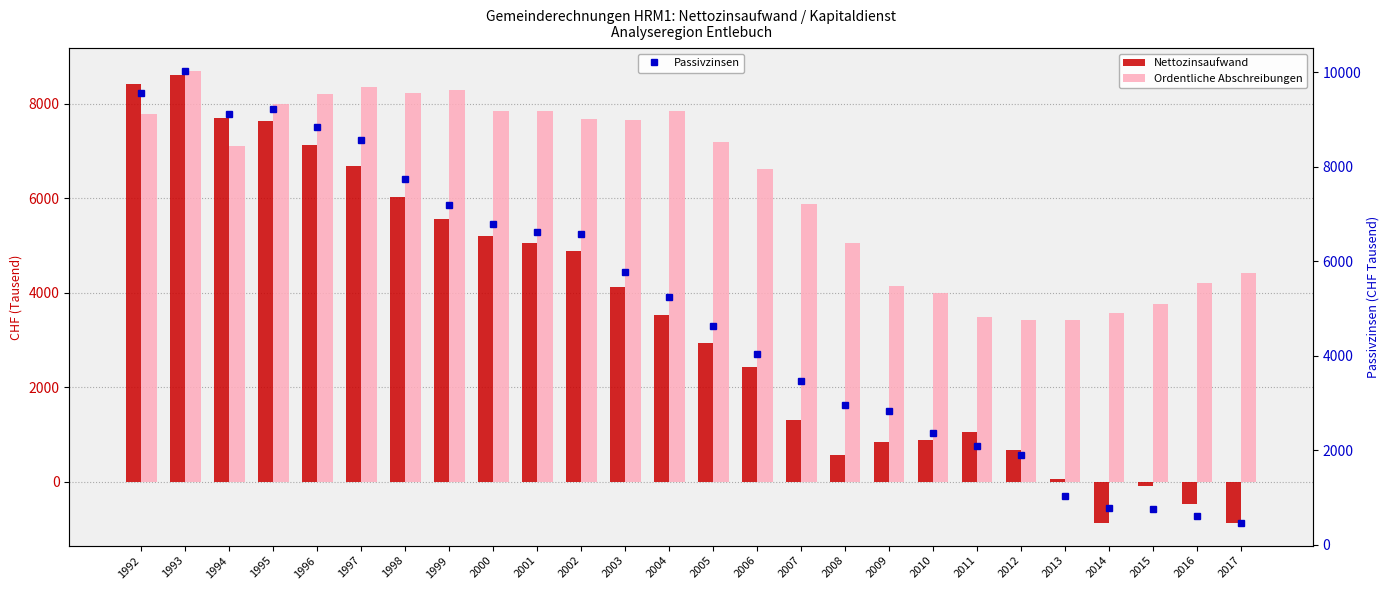

What is the average value of the Ordentliche Abschreibungen series?

6260.0